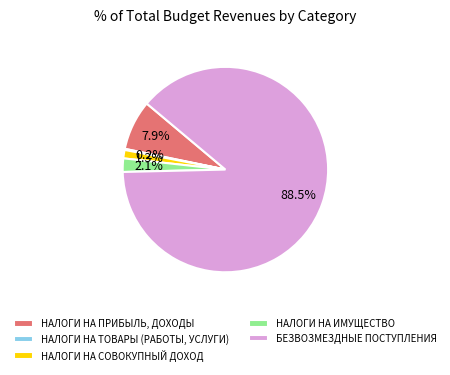

To the nearest percent, what is the difference between the largest and smallest slice percentages?

88%